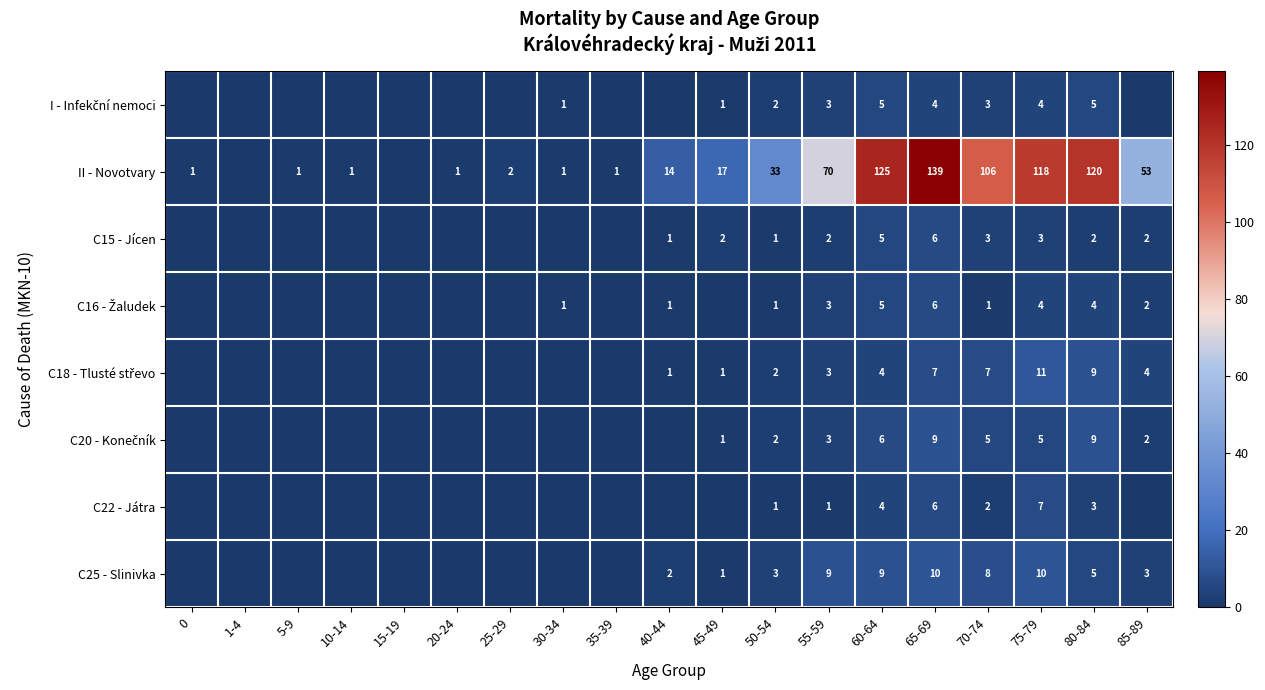

Is it true that C22 - Játra equals 4 at 60-64?

True